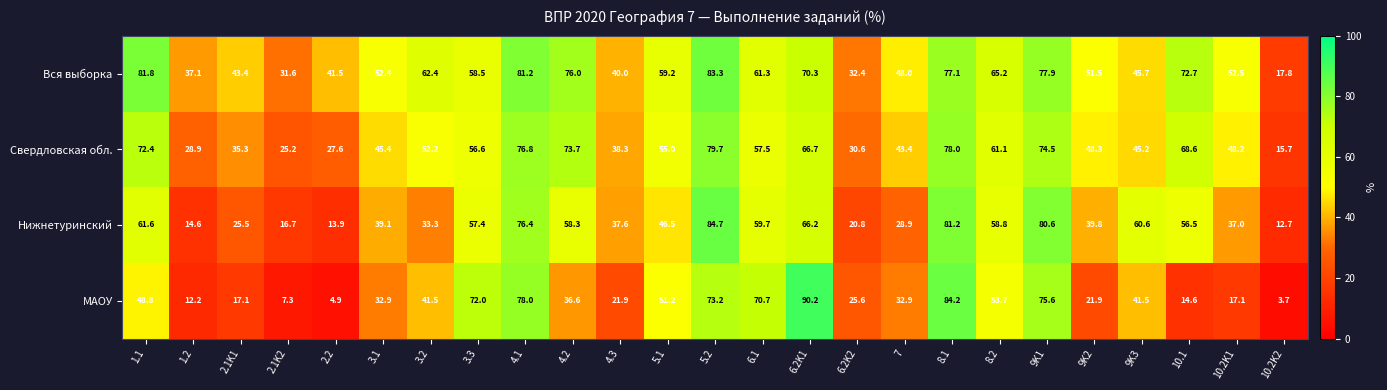

Where does the Нижнетуринский series first go above 46?

1.1